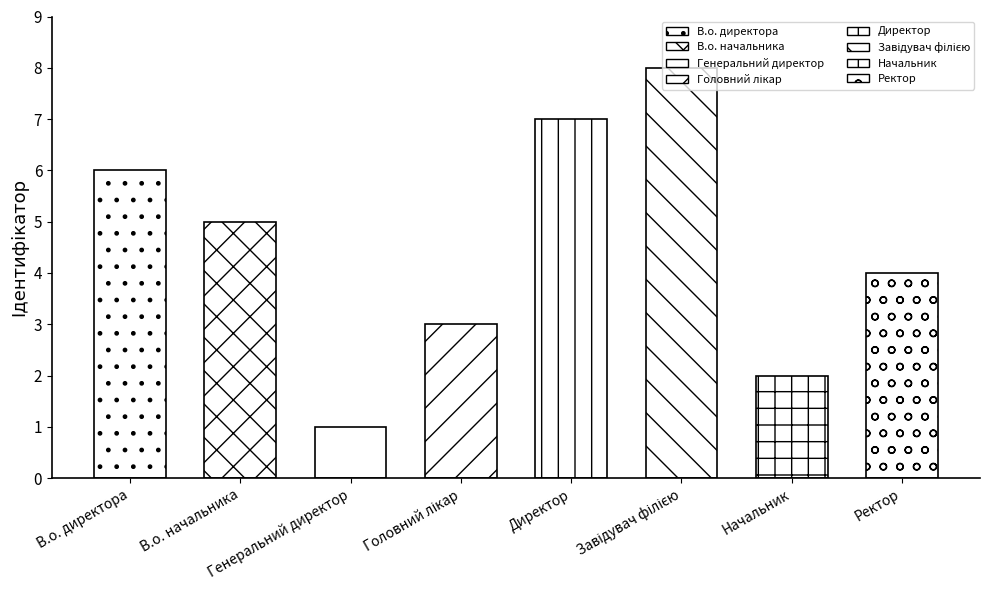

Which category has the highest value across all series?

Завідувач філією